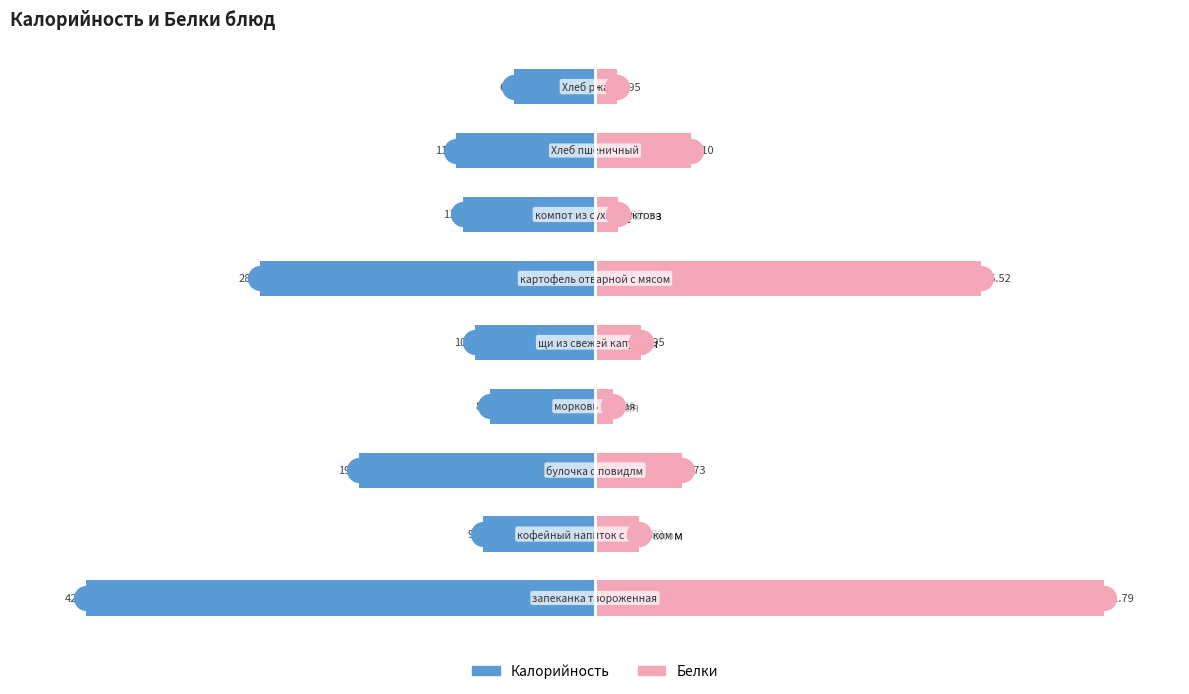

What are all the series names shown in the legend?

Калорийность, Белки